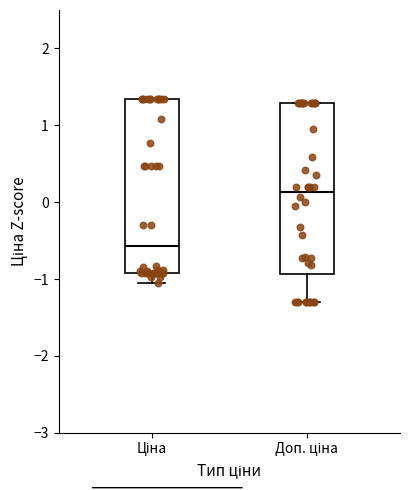

Reading left to right, read every box against the y-axis: the position of its median line, the range the box covers, and the ends of its whiskers. The values are not printed on the chart, so give them approximately, as read against the axis.

Ціна: median -0.6, box -0.9 to 1.3, whiskers -1.1 to 1.3
Доп. ціна: median 0.1, box -0.9 to 1.3, whiskers -1.3 to 1.3